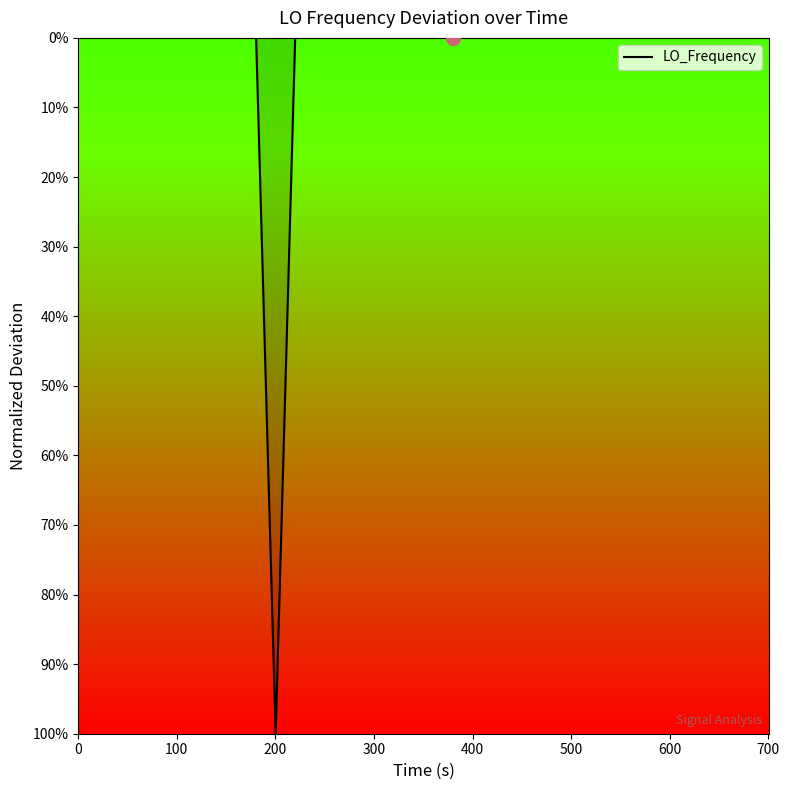

Does the chart have visible grid lines?

No